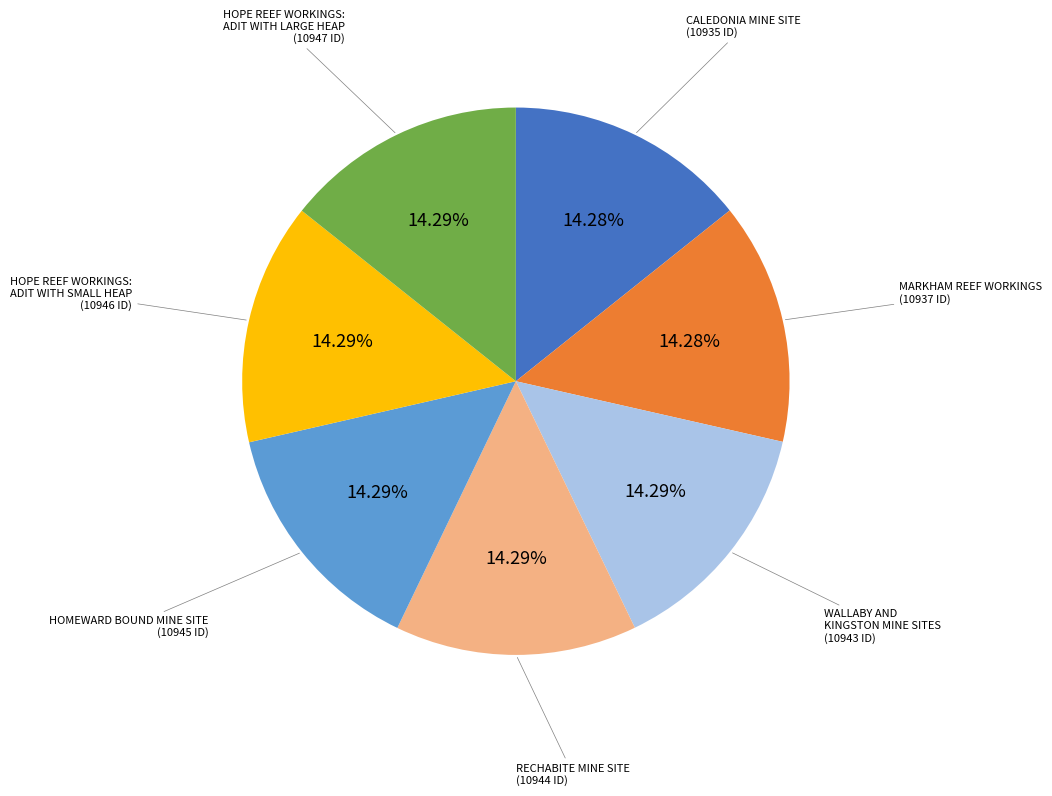

Is there a majority slice in this chart?

No